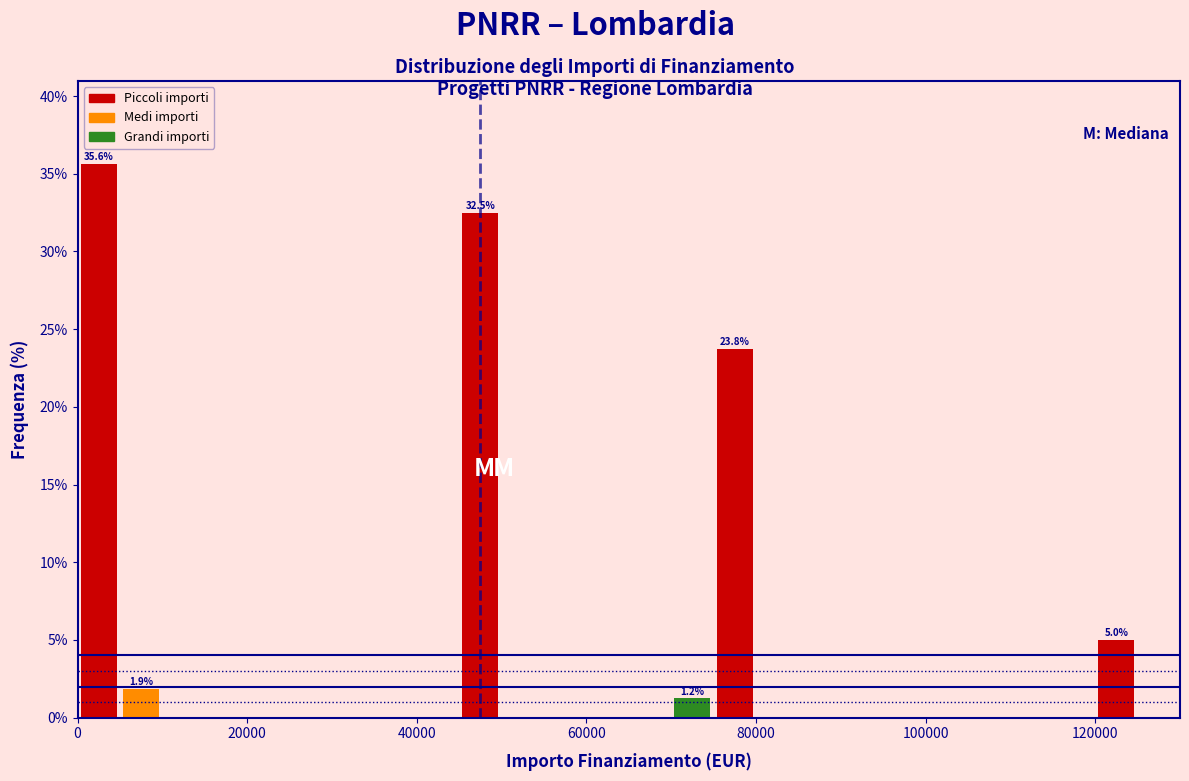

Read against the x-axis, roughly where is the centre of the tallest bar?

2000